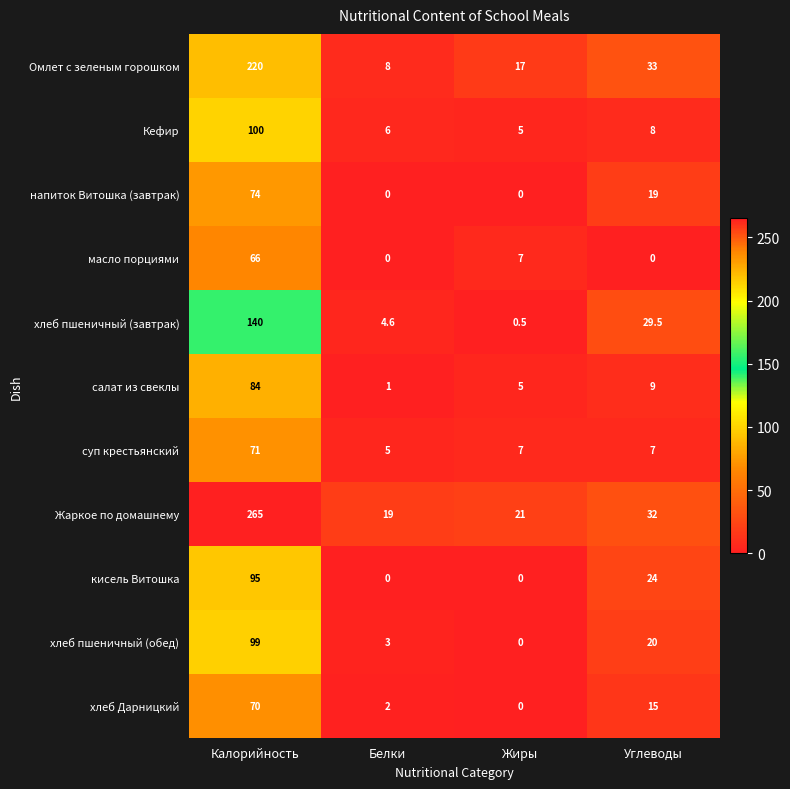

Is the value of хлеб Дарницкий at Калорийность greater than the value of кисель Витошка at Жиры?

Yes